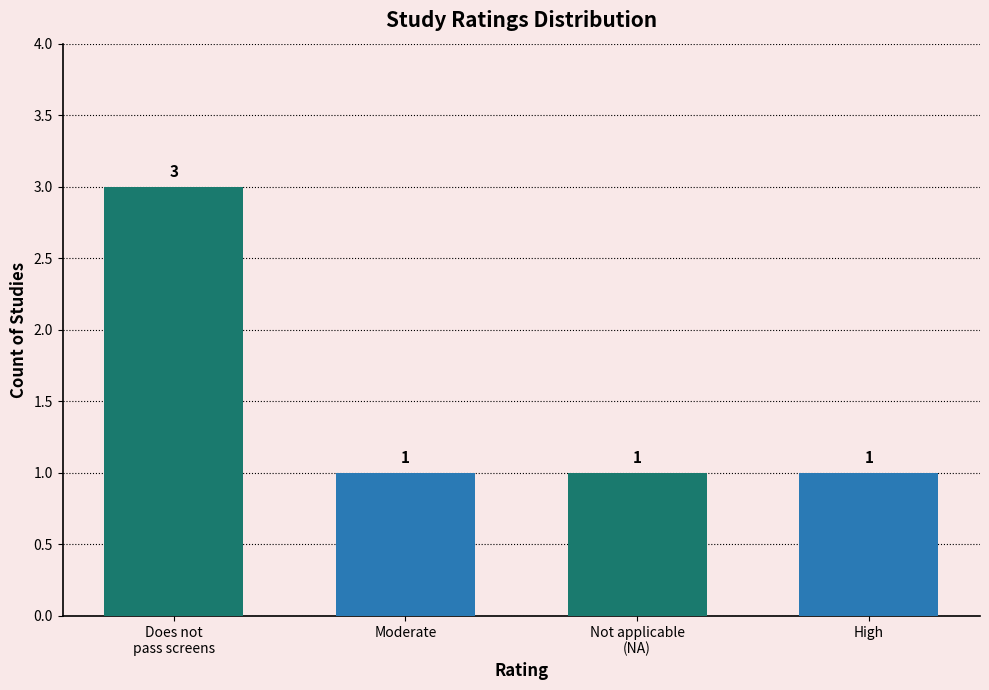

Is it true that the value at Does not
pass screens is 4?

False